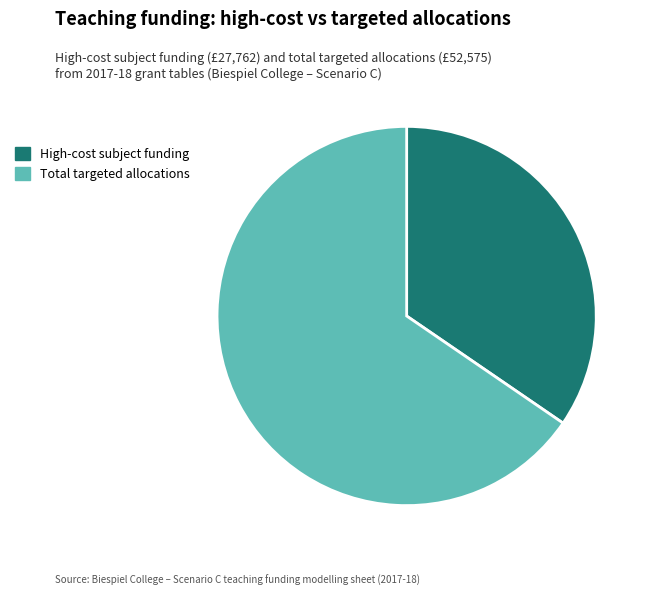

Is the sum of High-cost subject funding and Total targeted allocations greater than half?

Yes